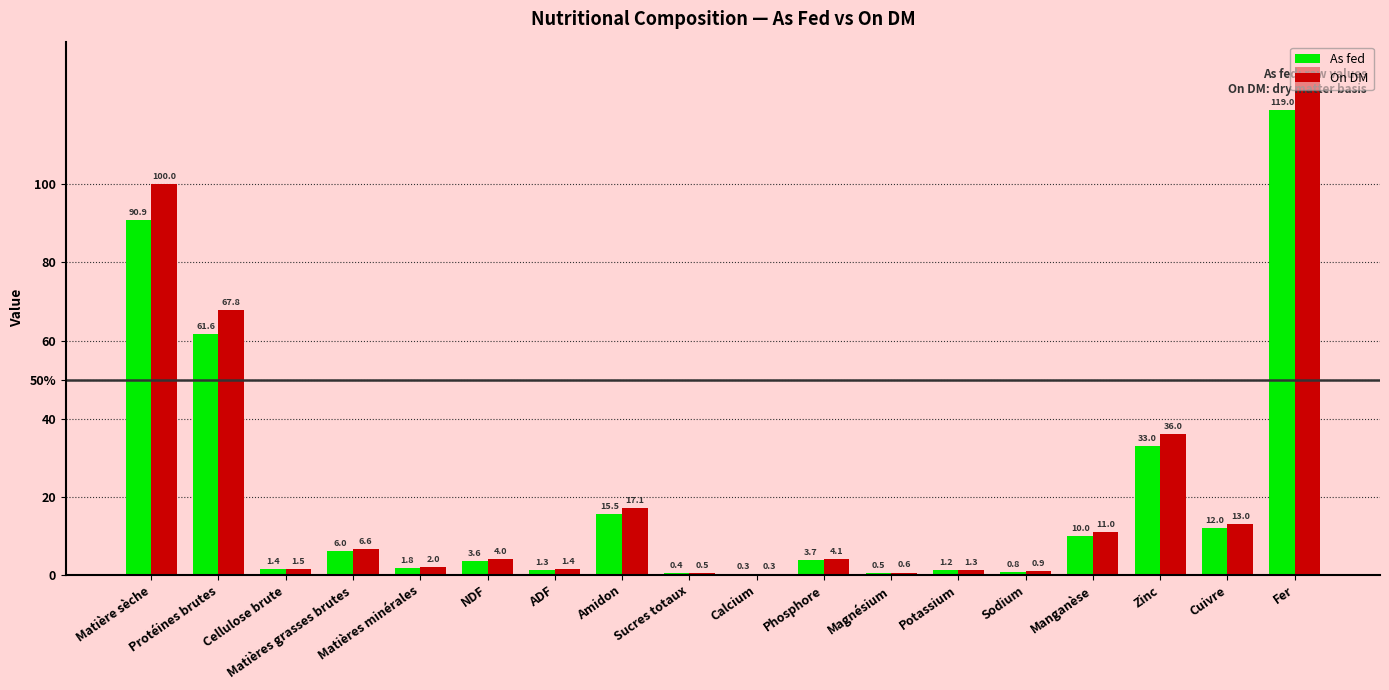

Rank the series by their average value, from highest to lowest.

On DM, As fed